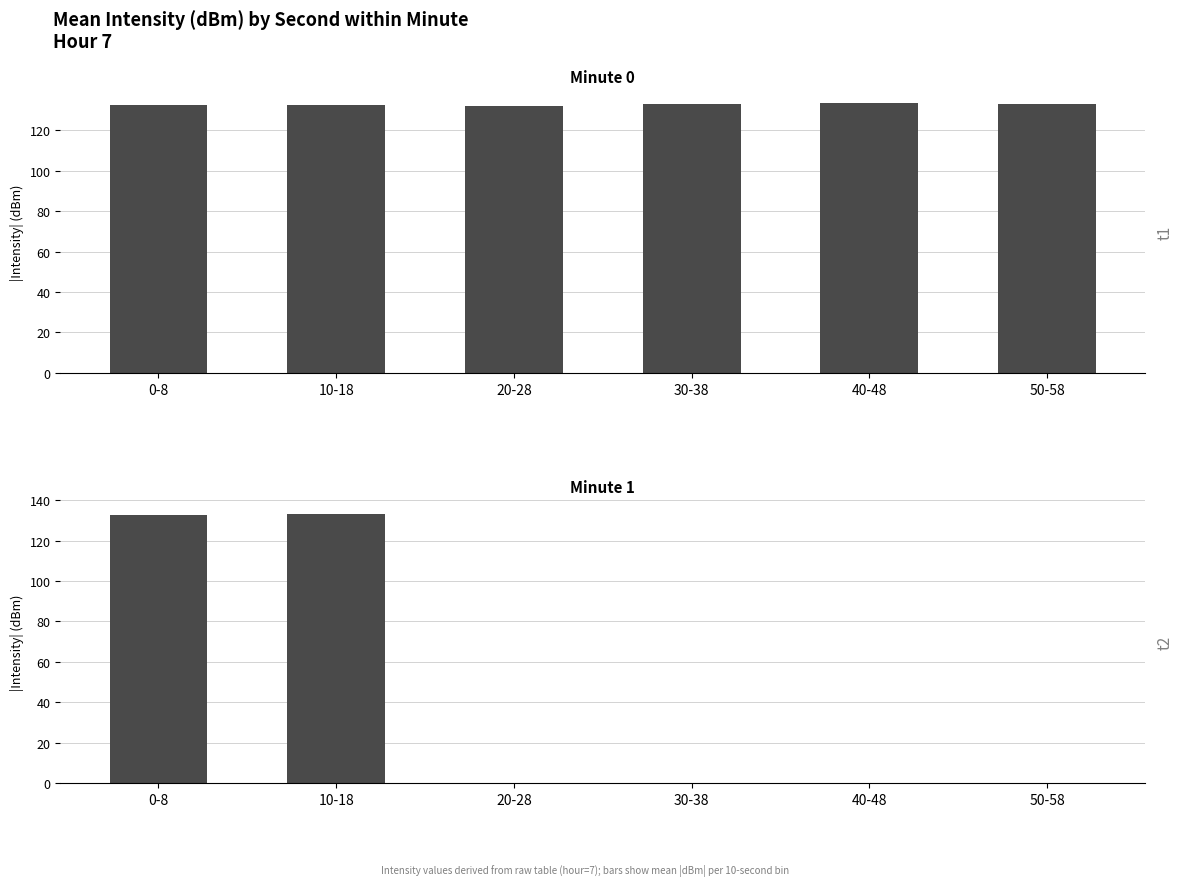

Reading left to right, list all the values displayed in this chart.

Minute 0: 132.5	132.8	132.2	133.1	133.3	132.8
Minute 1: 132.5	133.4	0.0	0.0	0.0	0.0